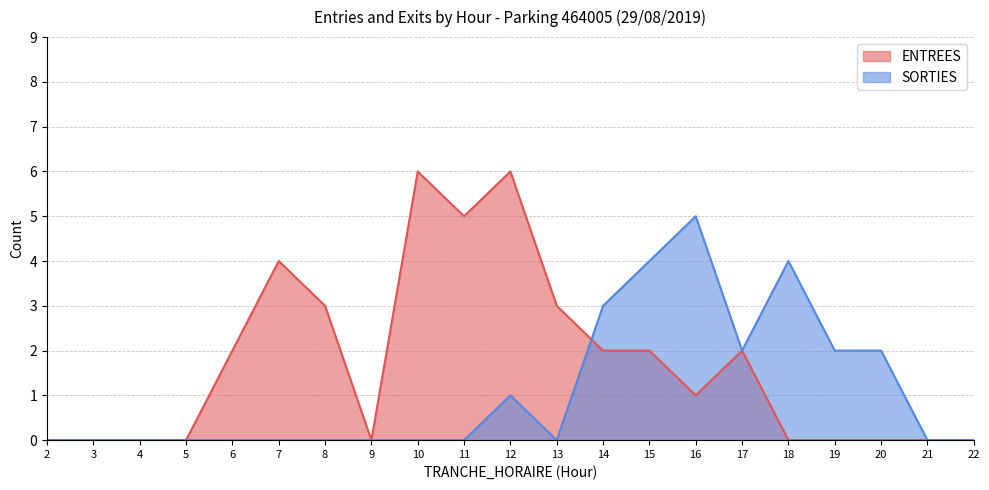

How many data points in ENTREES are less than 1?

10